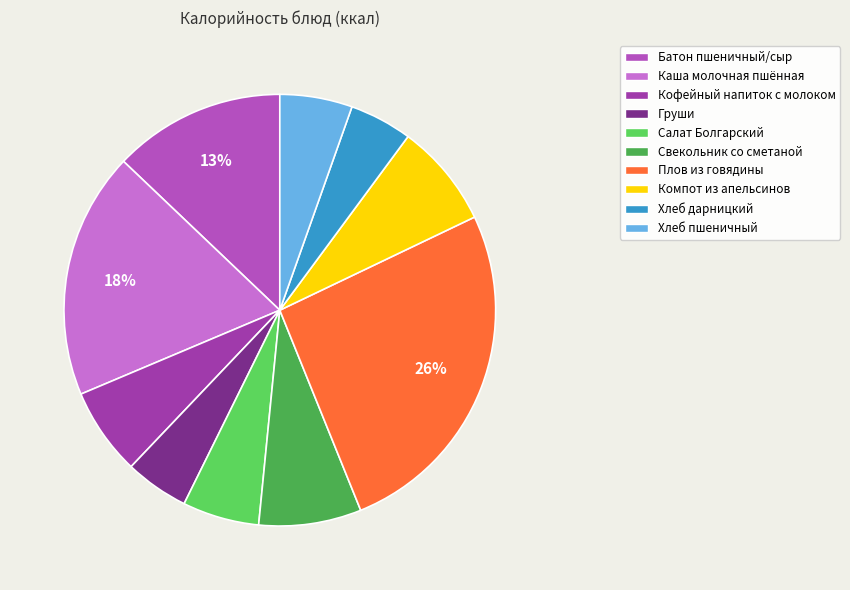

True or false: Хлеб дарницкий accounts for 5% of the total.

True